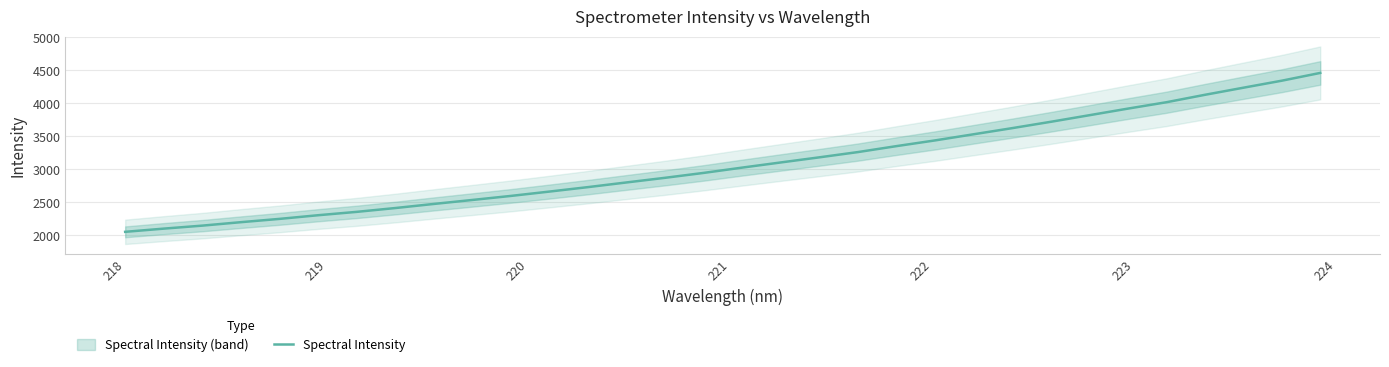

What is the highest value of the Spectral Intensity series?

4460.8